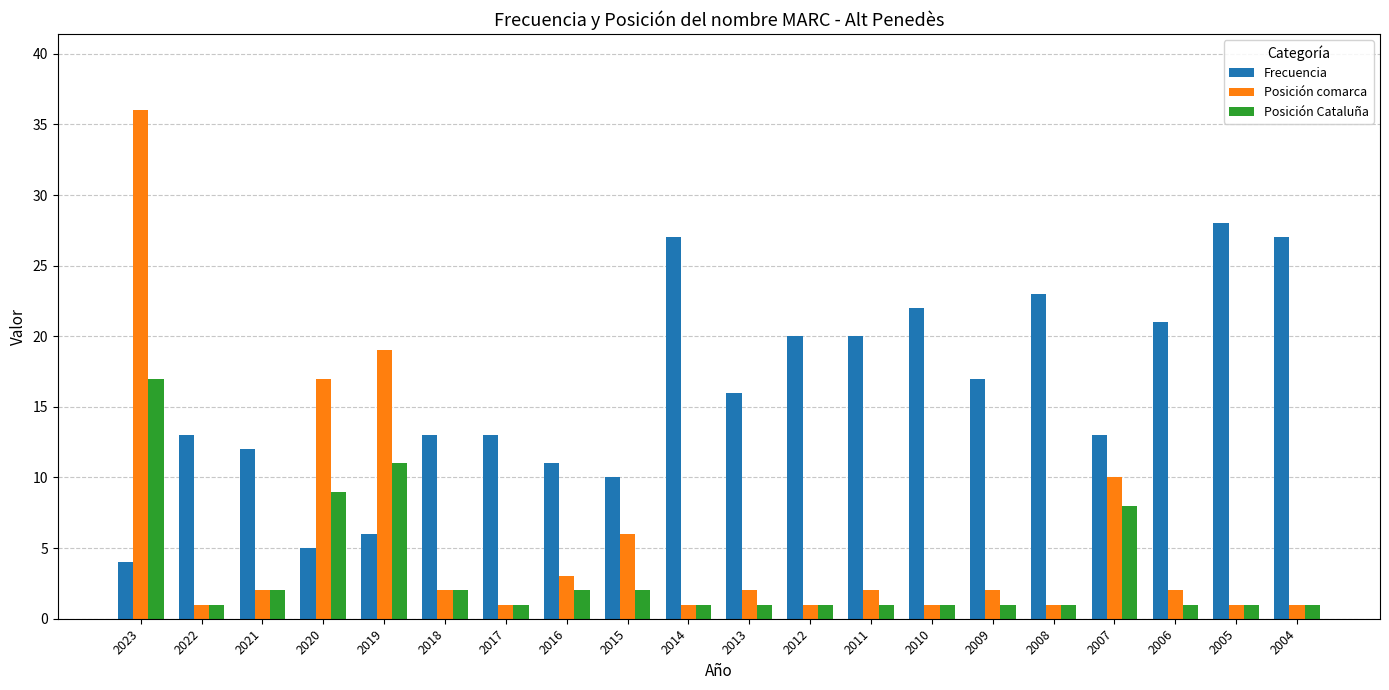

True or false: Posición comarca has a value of 30 at 2019.

False